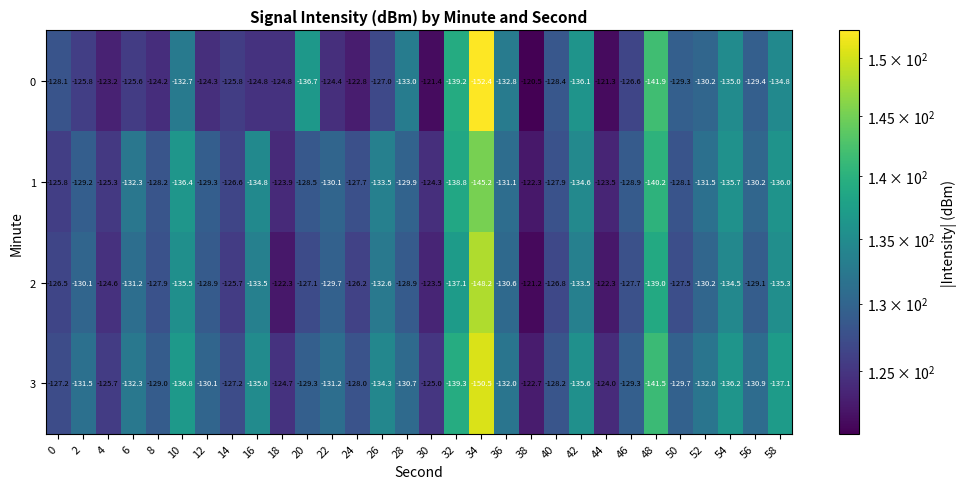

What is the total value across all series at 26?

-527.4